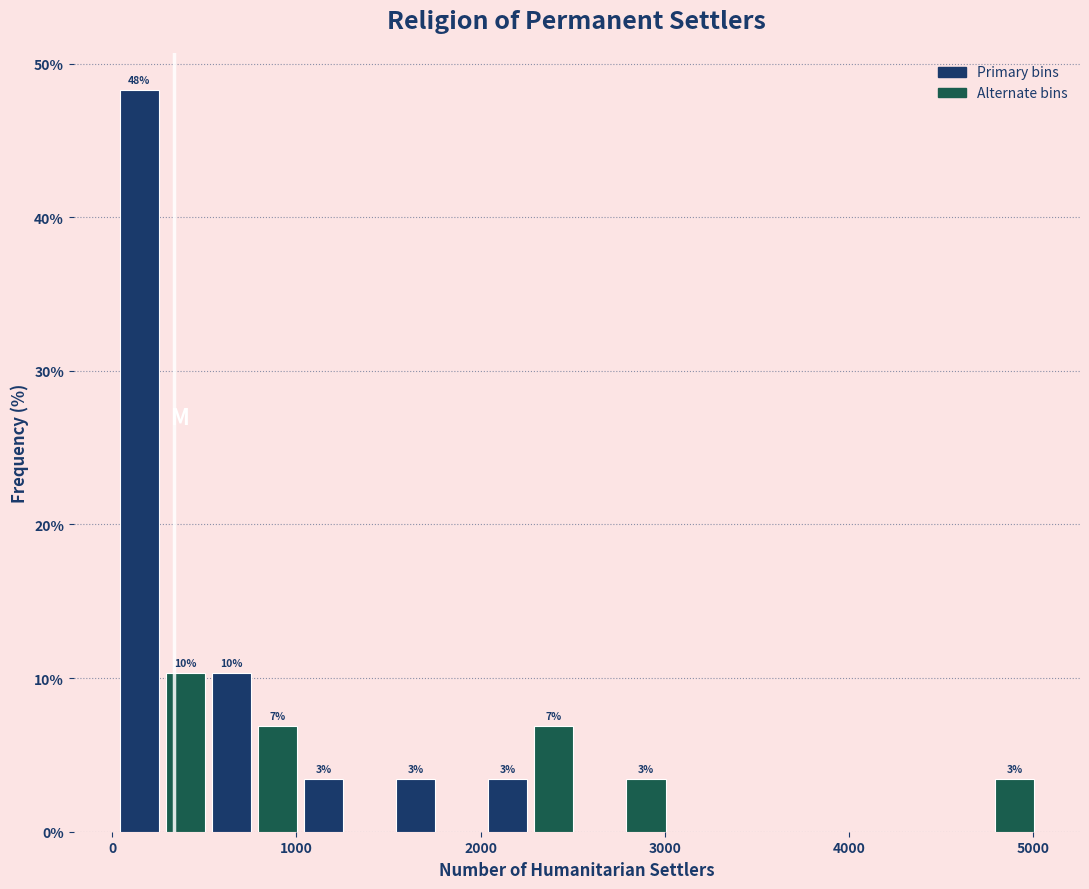

Around what value on the x-axis is the tallest bar? Give the approximate position of its centre, as read against the axis.

100